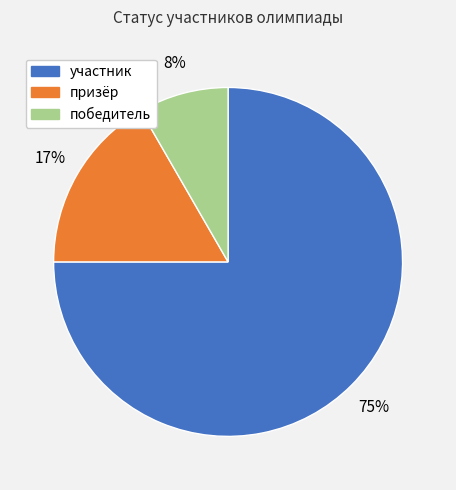

Is there any slice that represents more than half of the pie?

Yes